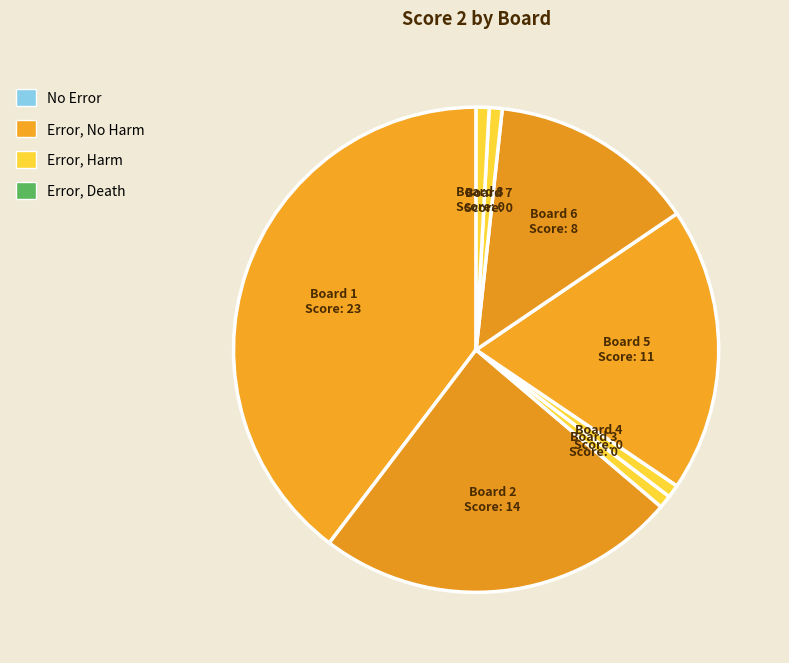

How many slices are in this pie chart?

8